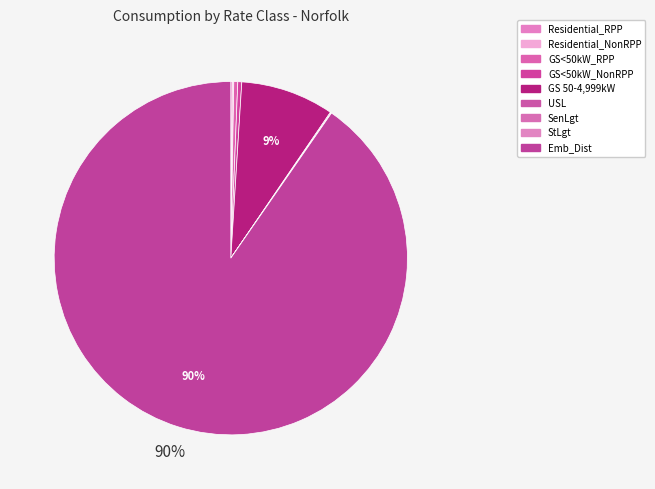

Count the number of slices in the pie.

9